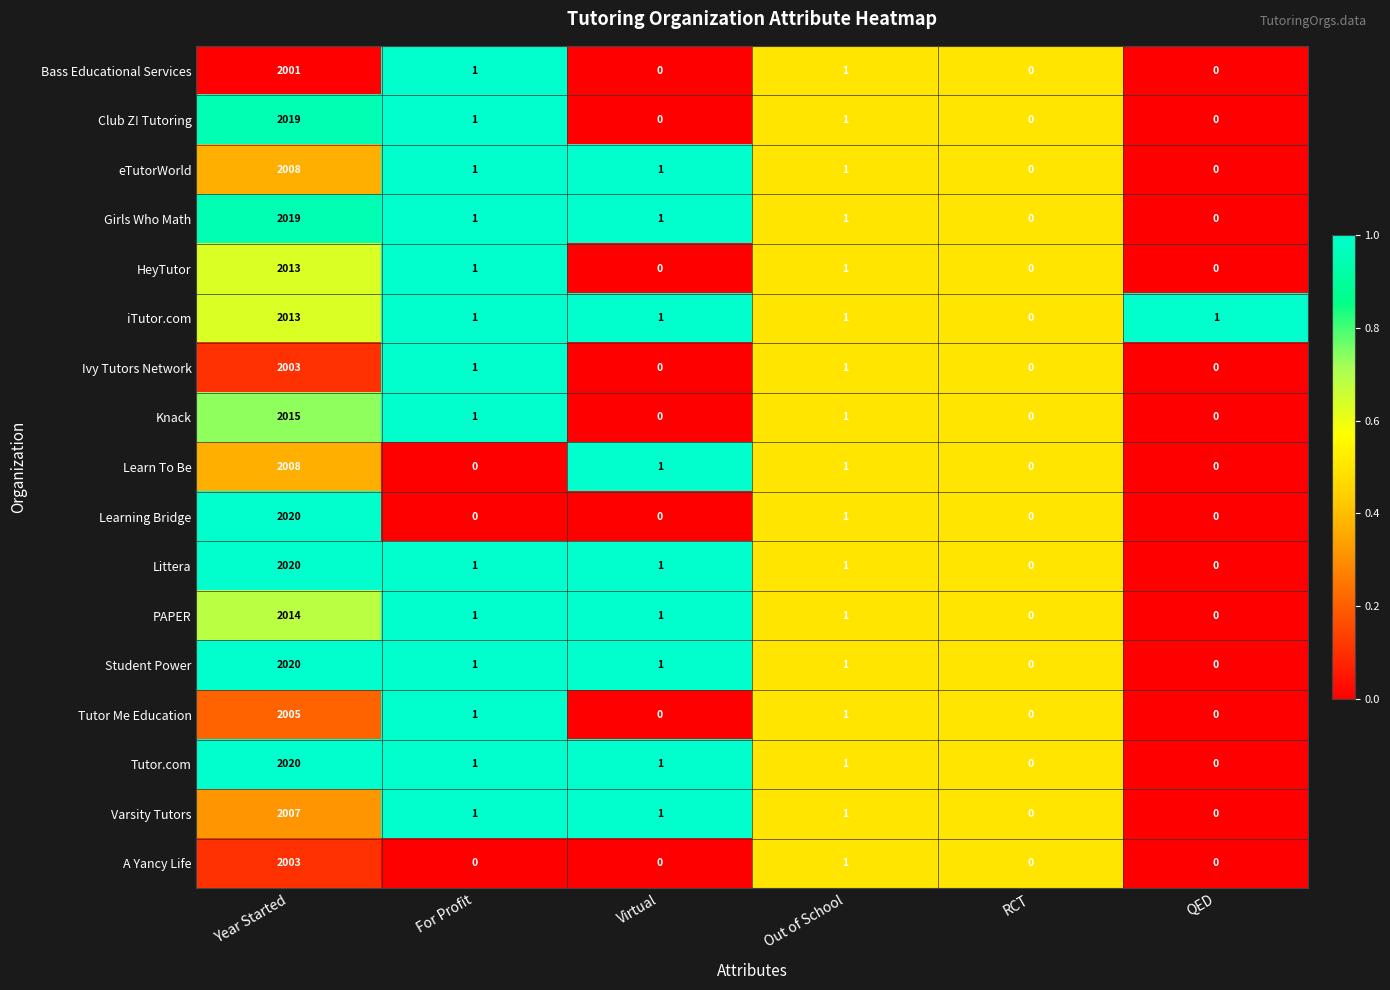

Count the number of categories in the chart.

6